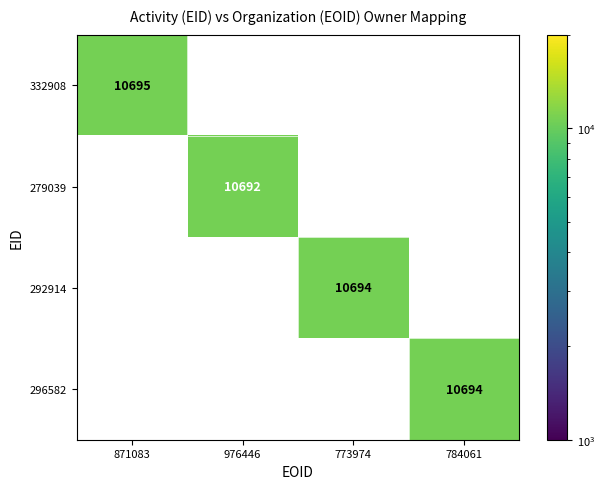

True or false: 332908 has a value of 5355 at 871083.

False